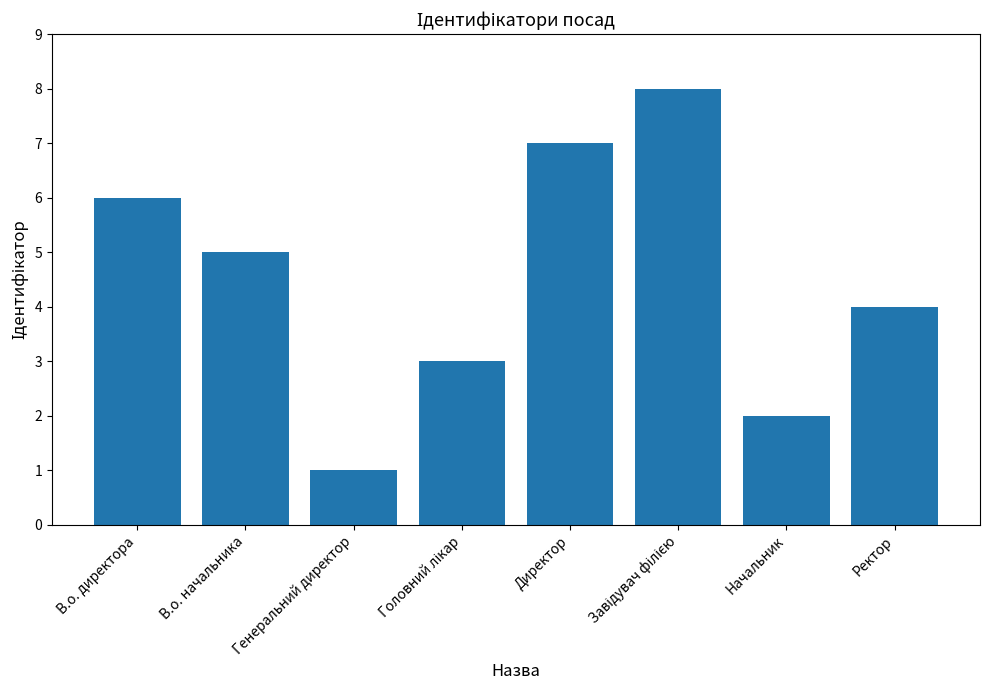

How many bars are there in total?

8